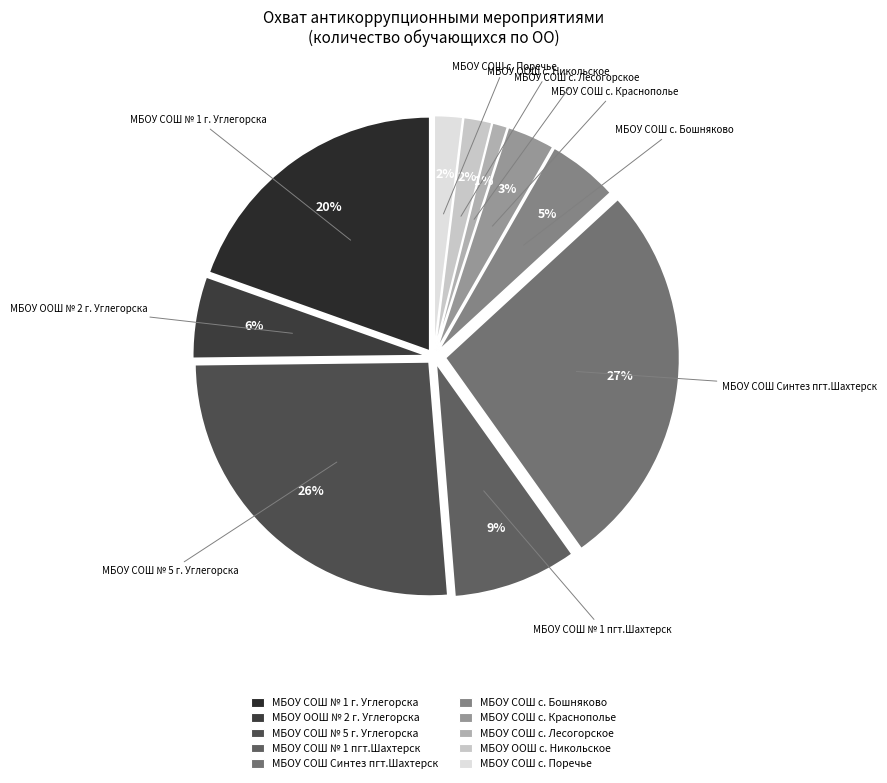

How many slices are in this pie chart?

10